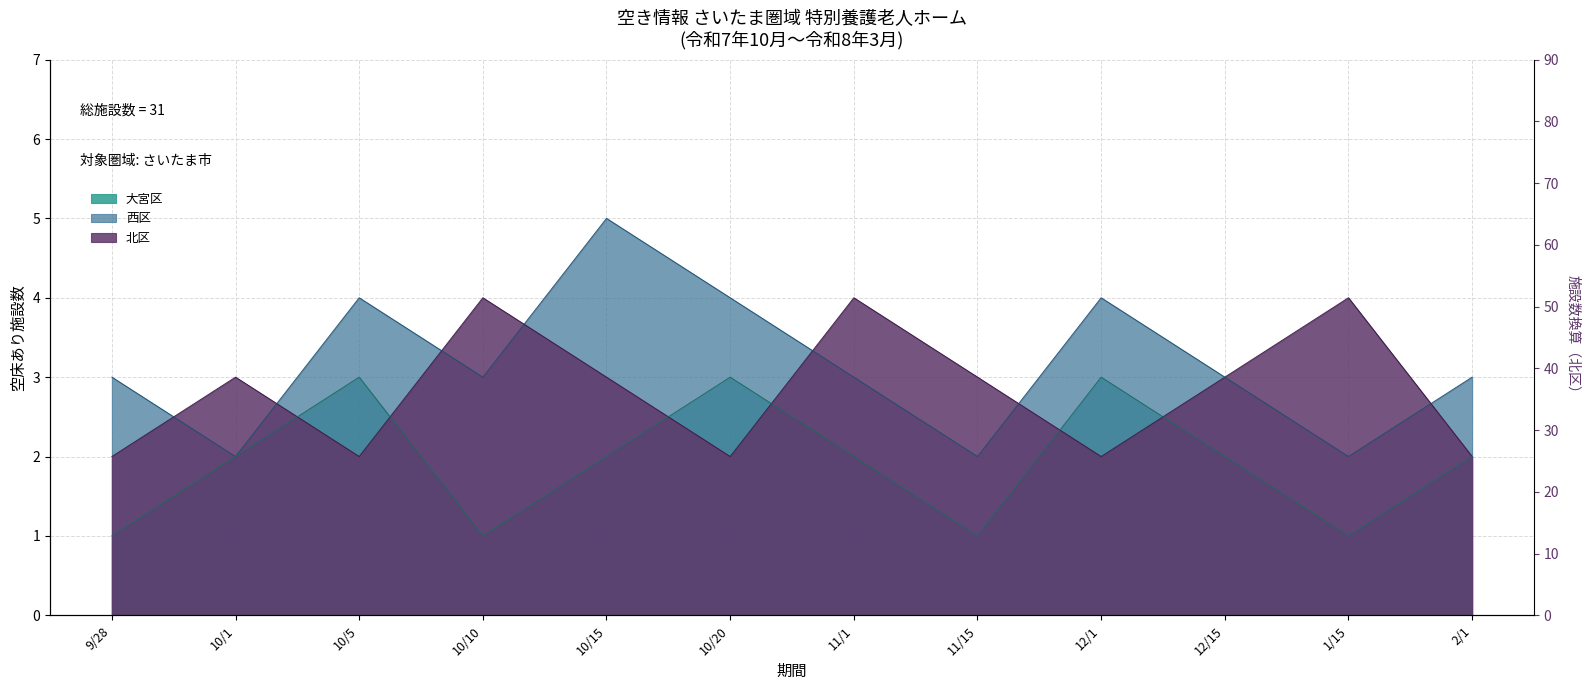

True or false: 北区 has more than 1 points higher than both neighbors.

True